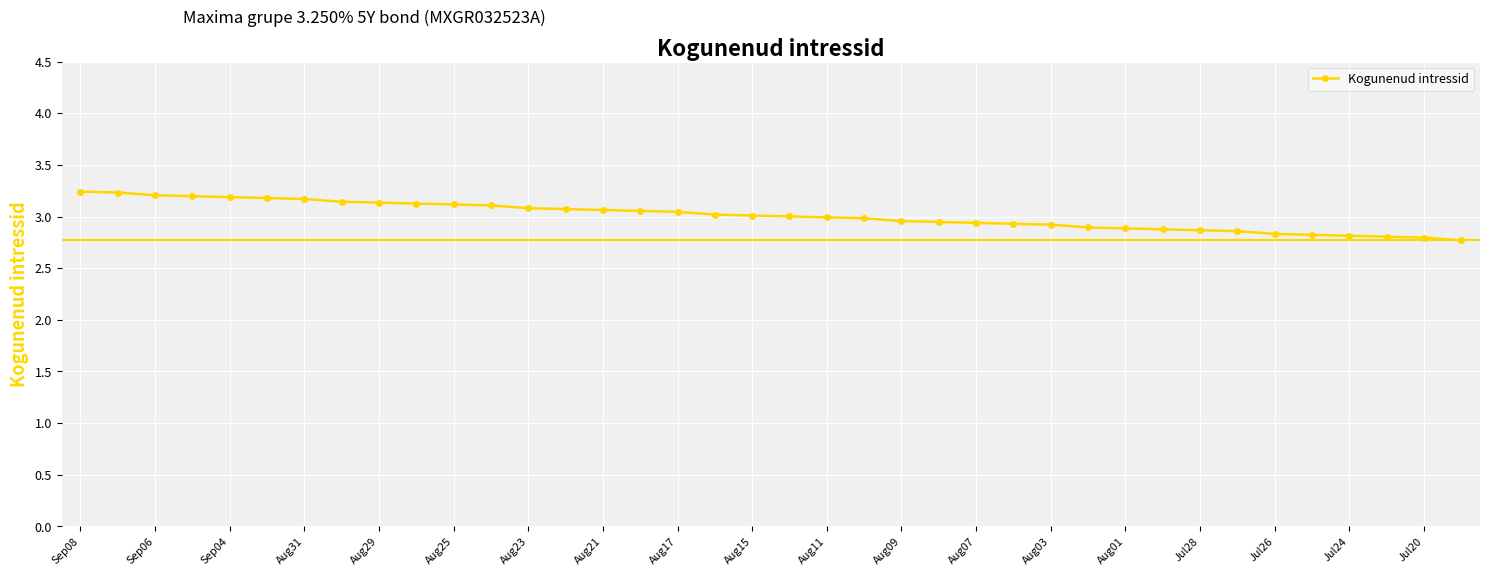

What is the difference between the maximum and minimum values?

0.5